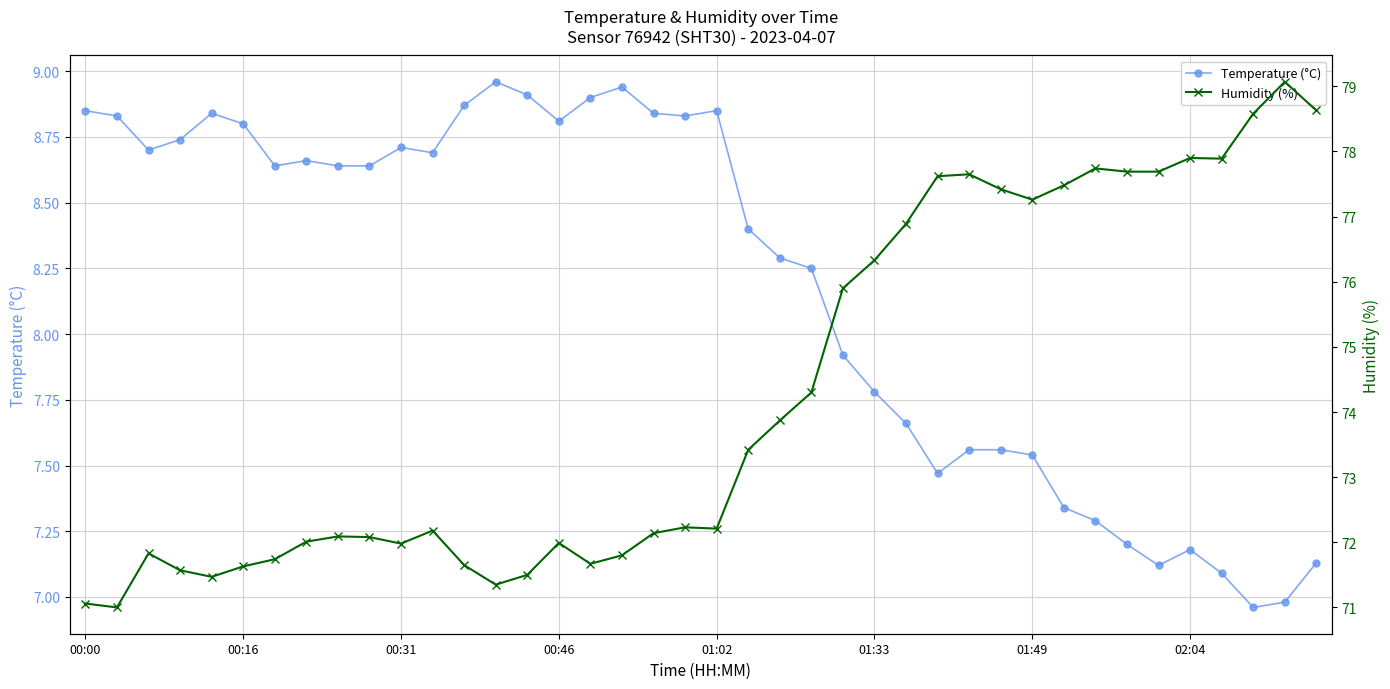

Where does the Temperature (°C) series first go above 8?

00:00